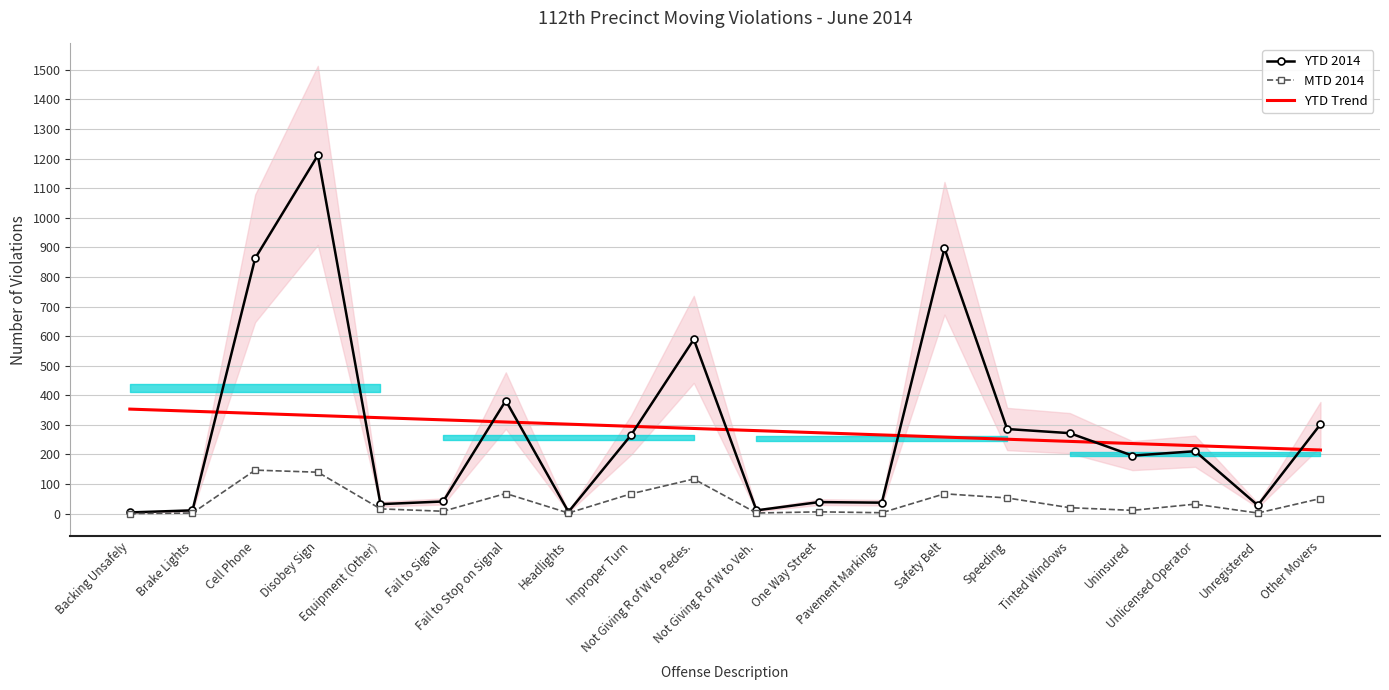

What are all the series names shown in the legend?

YTD 2014, MTD 2014, YTD Trend